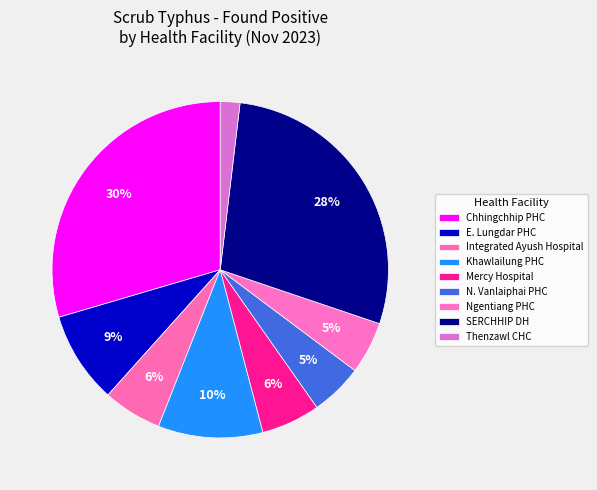

Which slice is the smallest?

Thenzawl CHC